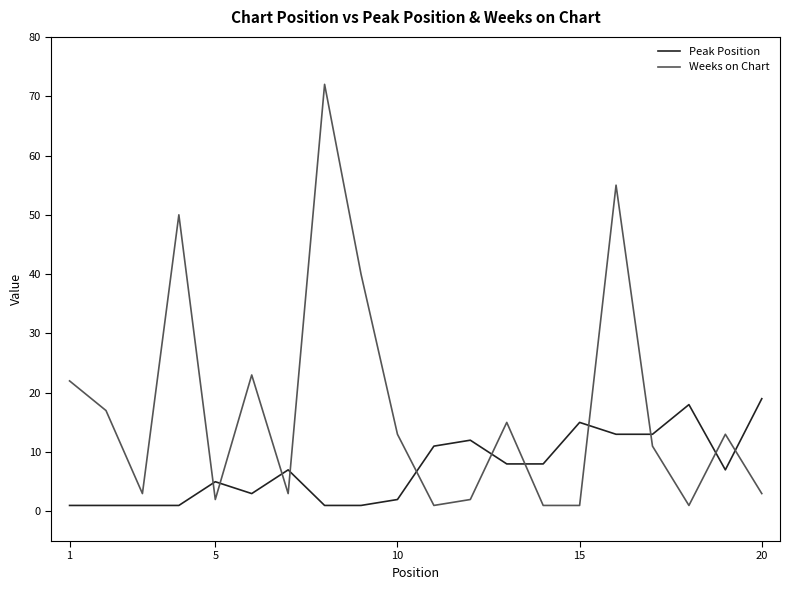

Which series has the widest spread of values?

Weeks on Chart